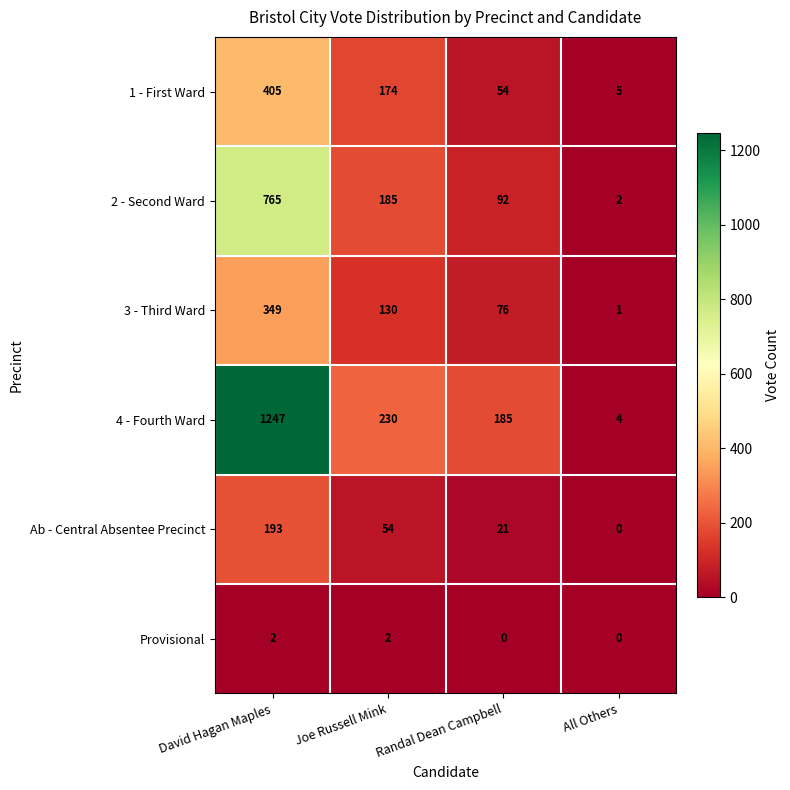

The value of 1 - First Ward at David Hagan Maples is 405. True or false?

True